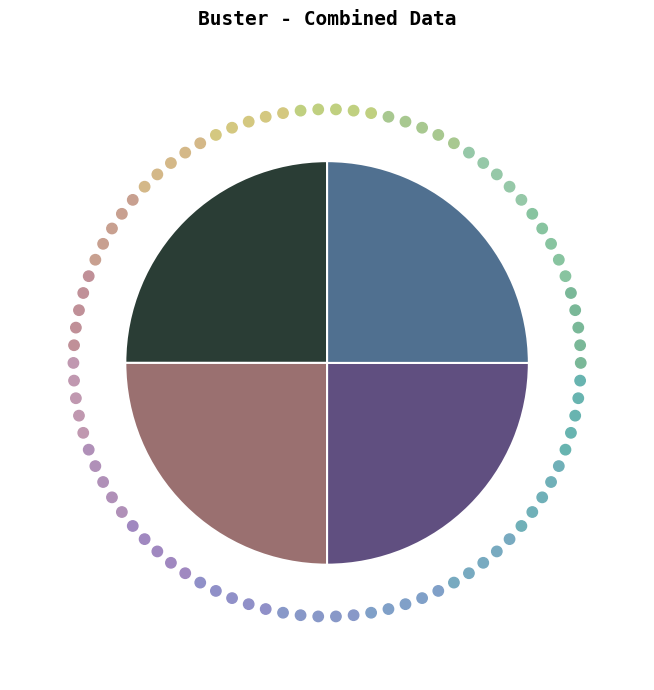

Does any single category account for the majority?

No